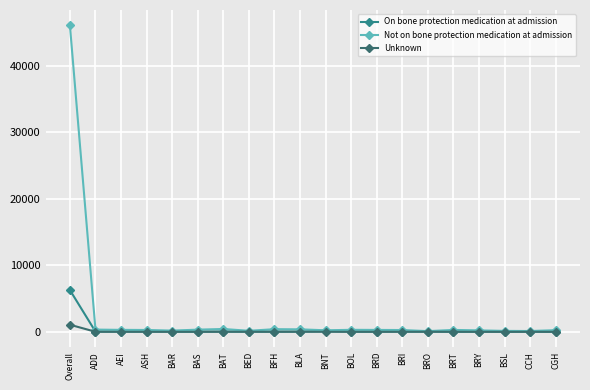

True or false: On bone protection medication at admission has more than 2 points higher than both neighbors.

True